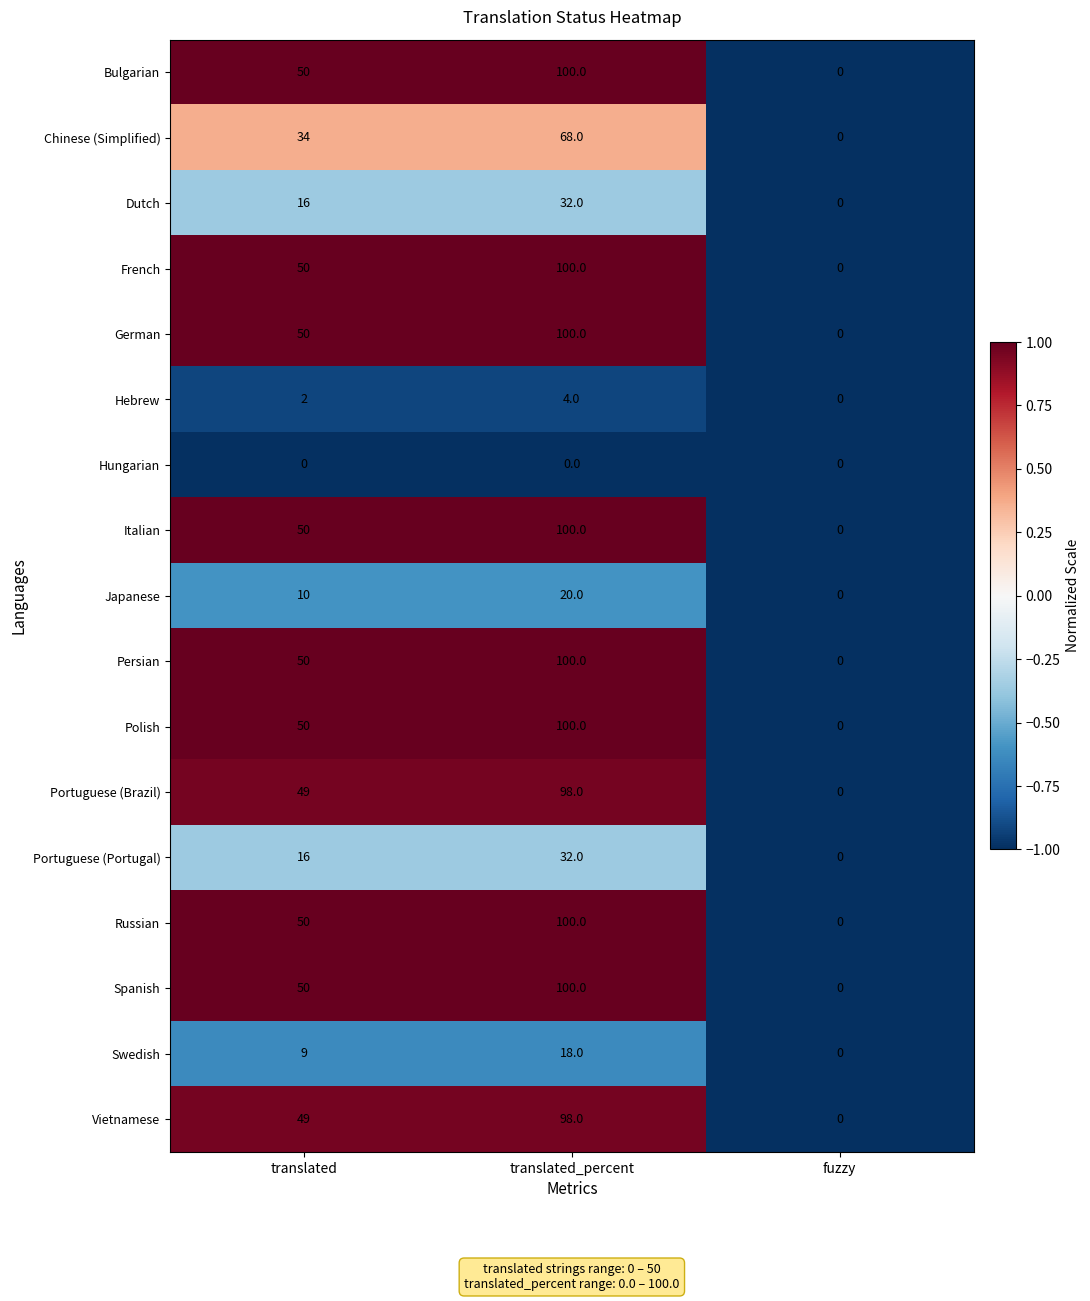

What is the difference between the highest and lowest values at translated_percent?

100